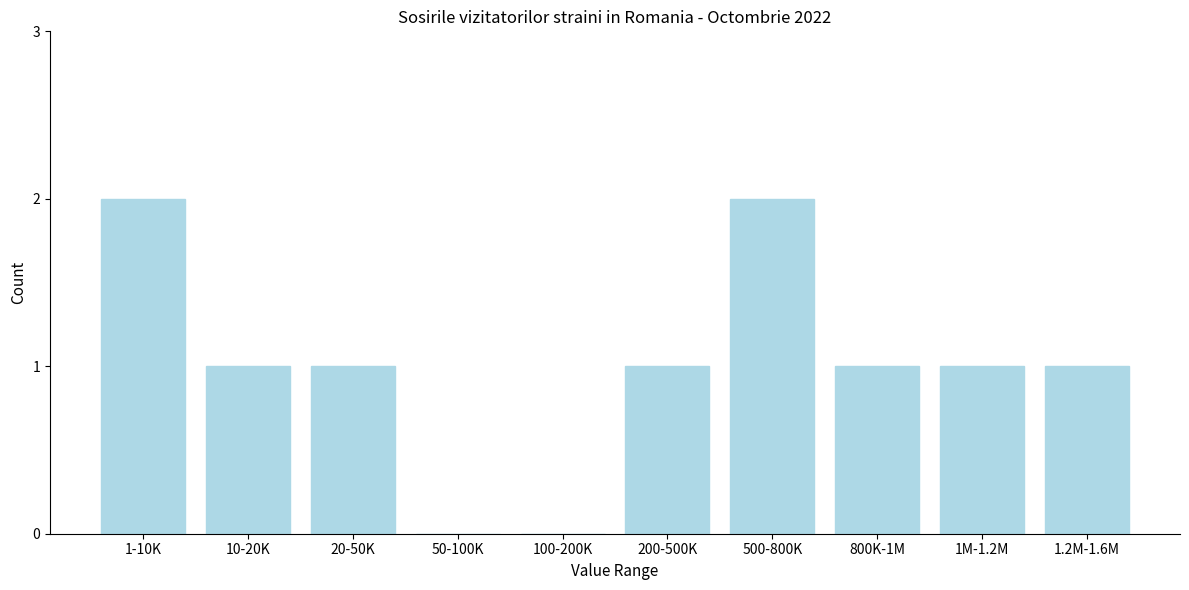

Reading left to right, transcribe all the data shown in this chart.

1-10K=2	10-20K=1	20-50K=1	50-100K=0	100-200K=0	200-500K=1	500-800K=2	800K-1M=1	1M-1.2M=1	1.2M-1.6M=1